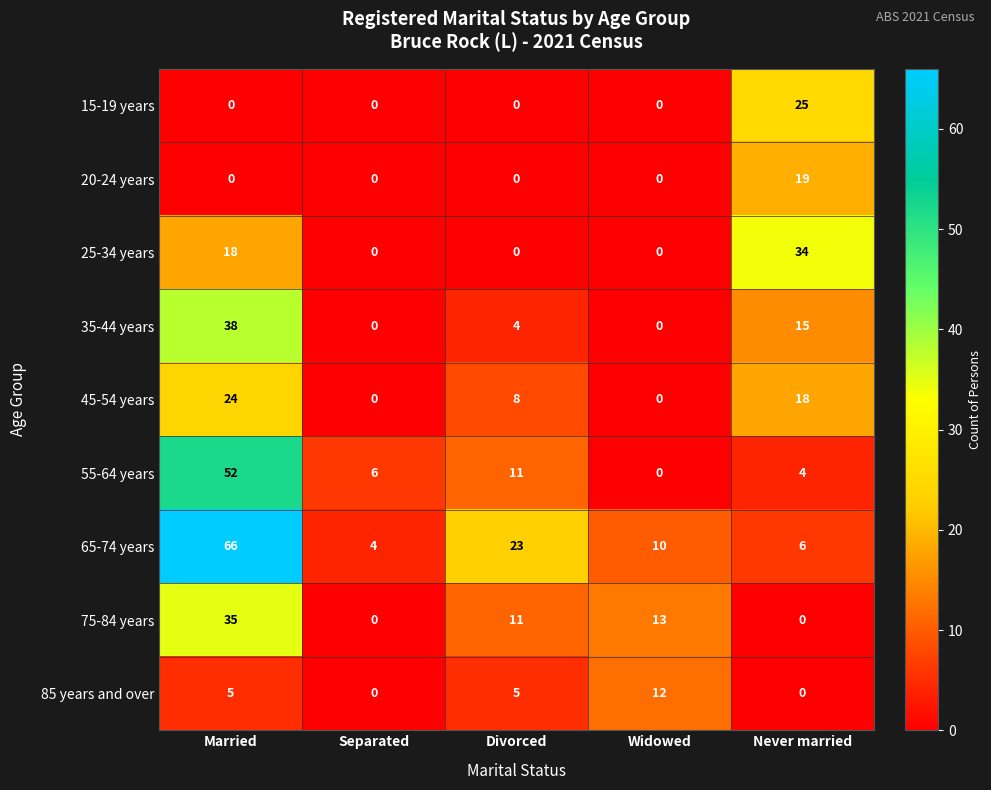

What is the greatest value displayed?

66